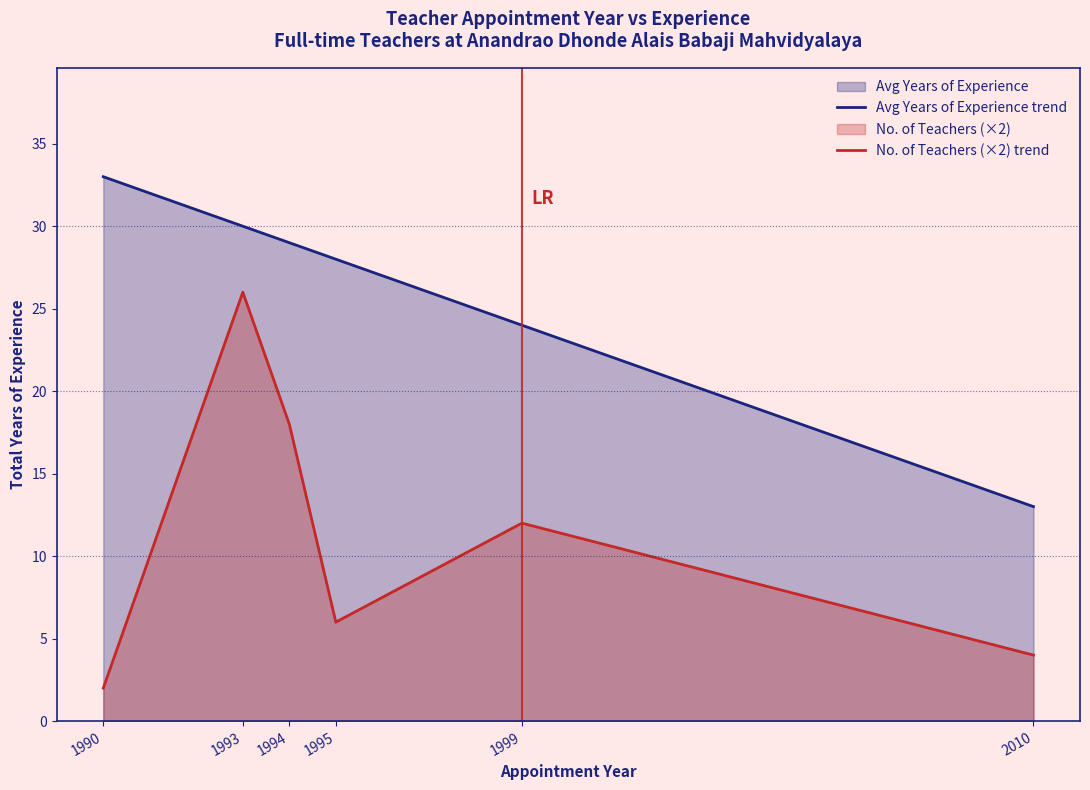

True or false: No. of Teachers (×2) trend and Avg Years of Experience trend cross at least once.

False